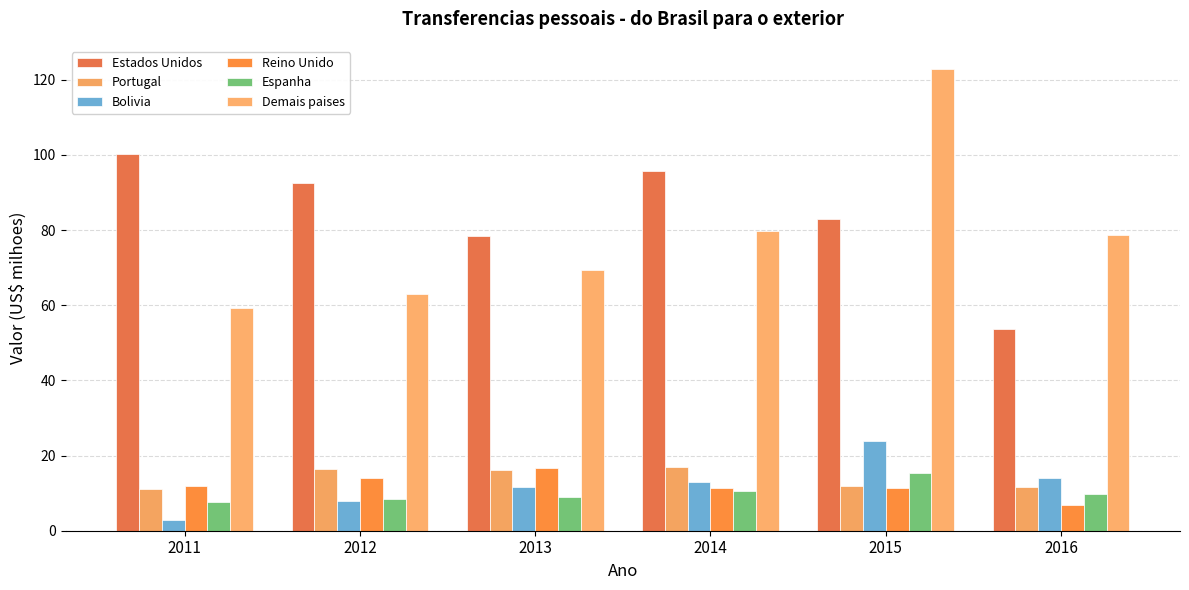

What is the total value across all series at 2011?

192.9